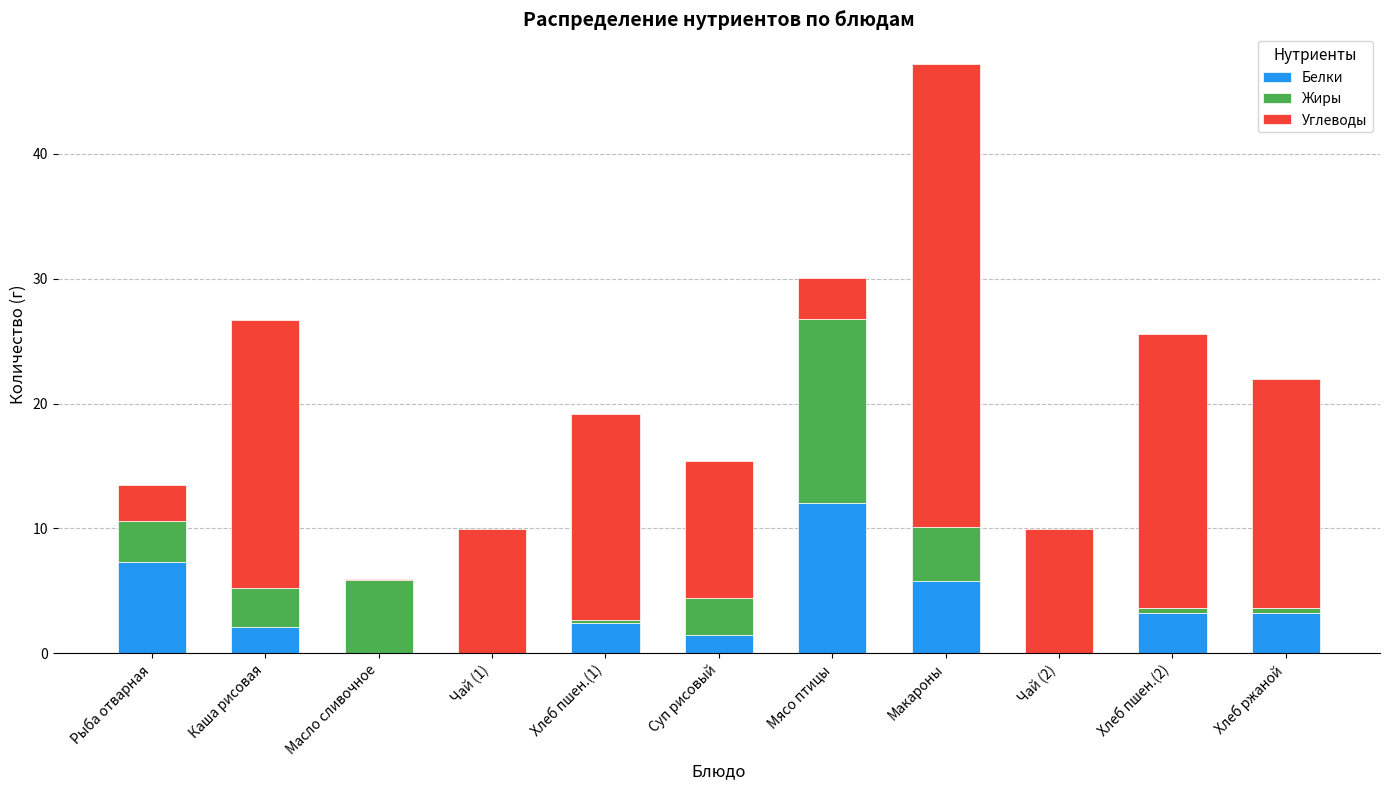

What is the maximum value for Белки?

12.0